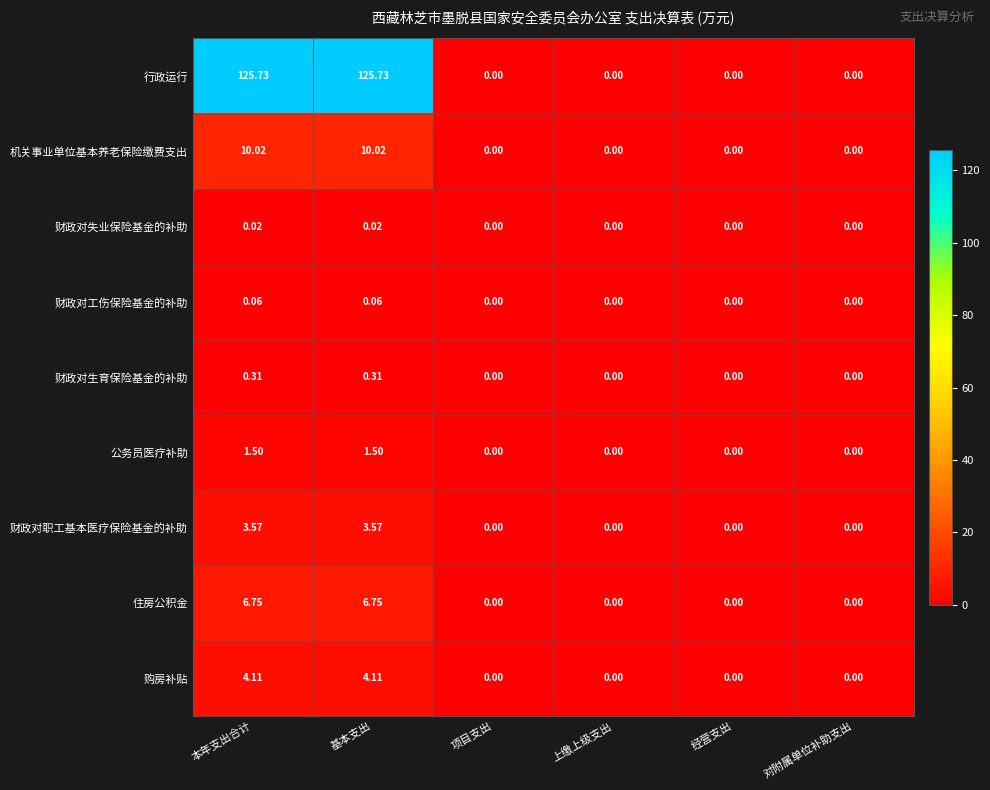

How many data points does each series have?

6